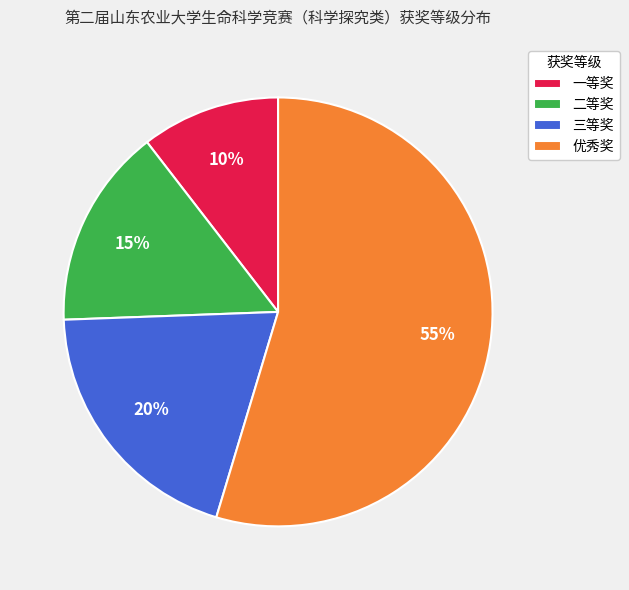

Count the number of slices in the pie.

4